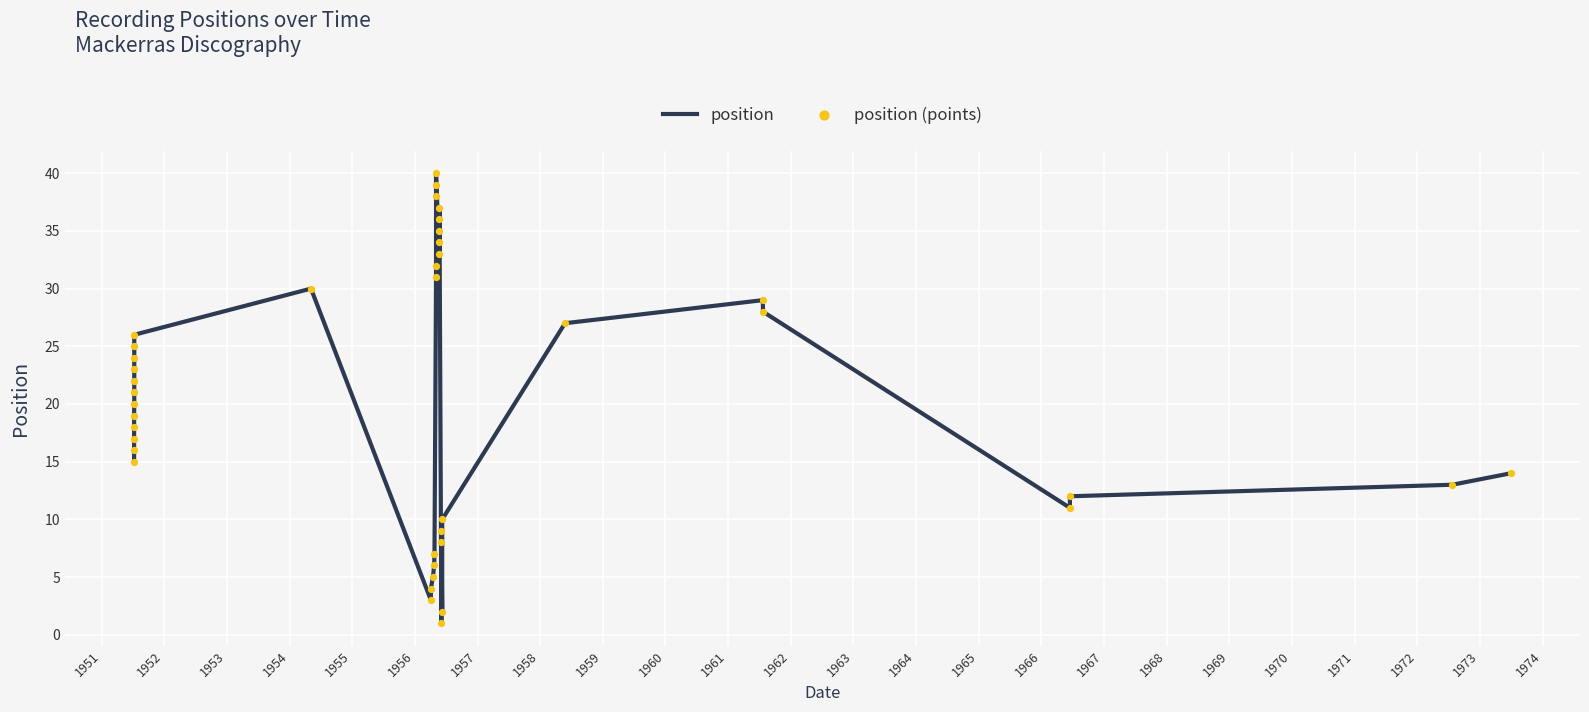

Which series has the widest spread of Y values?

position